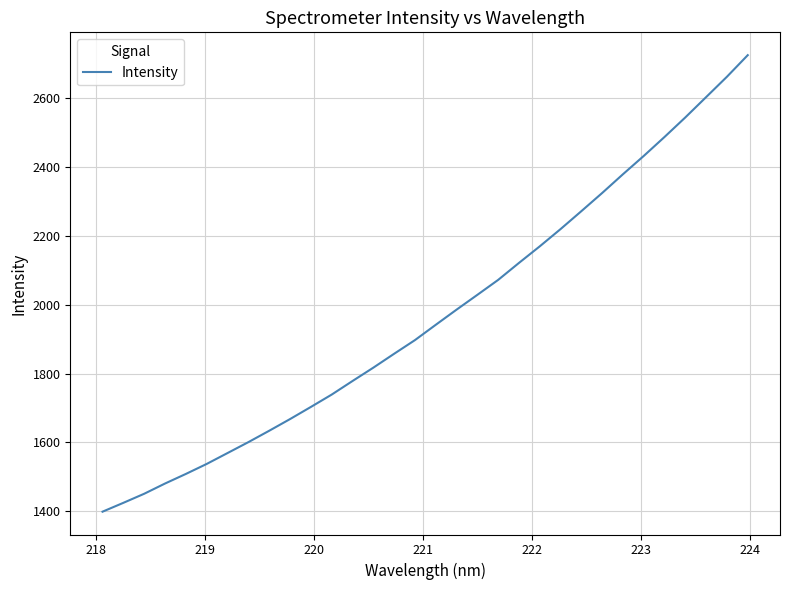

How many lines are shown in the chart?

1